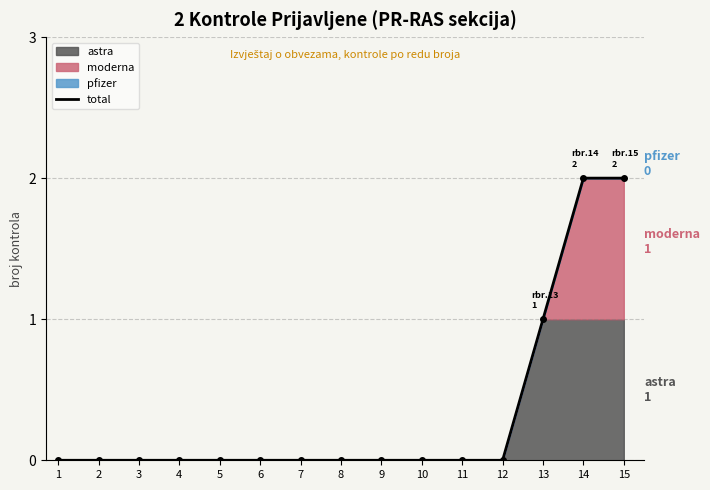

At which label is the value closest to 1?

13